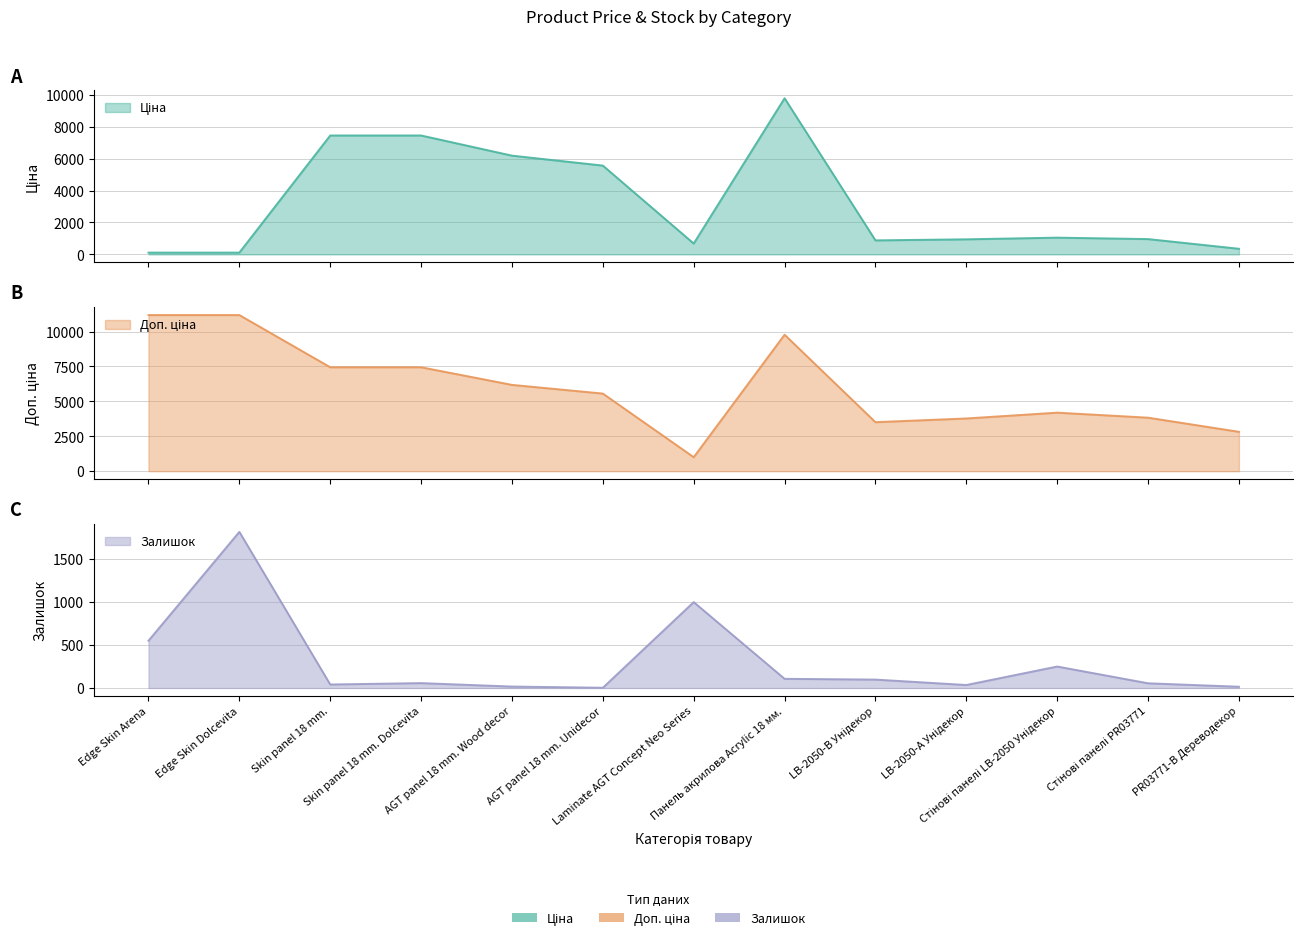

Which series changed the most between Skin panel 18 mm. and Стінові панелі PR03771?

Ціна